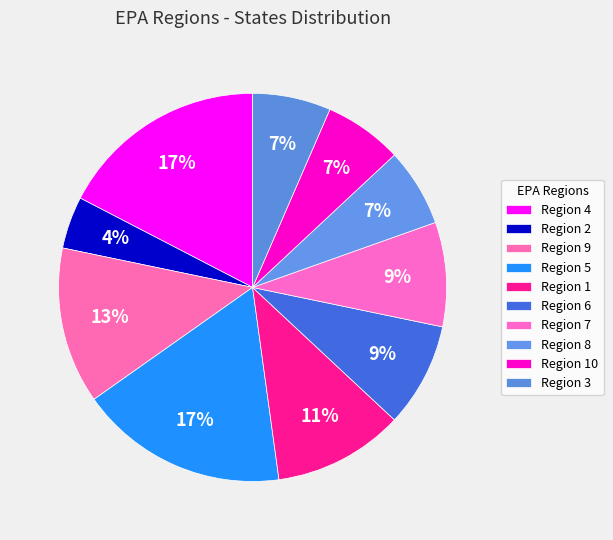

Approximately how many times larger is the value at Region 10 compared to Region 9?

0.5